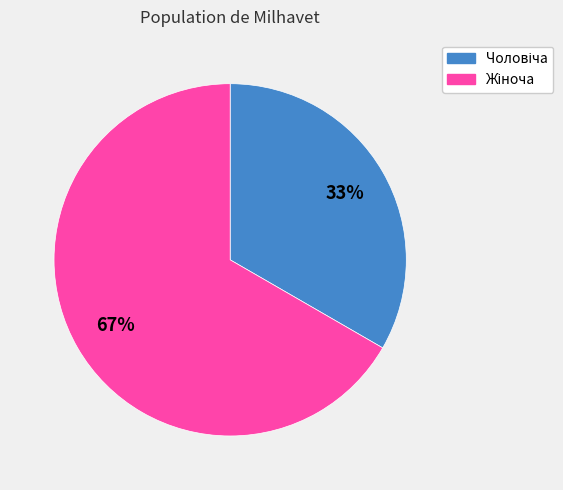

Count the number of slices in the pie.

2